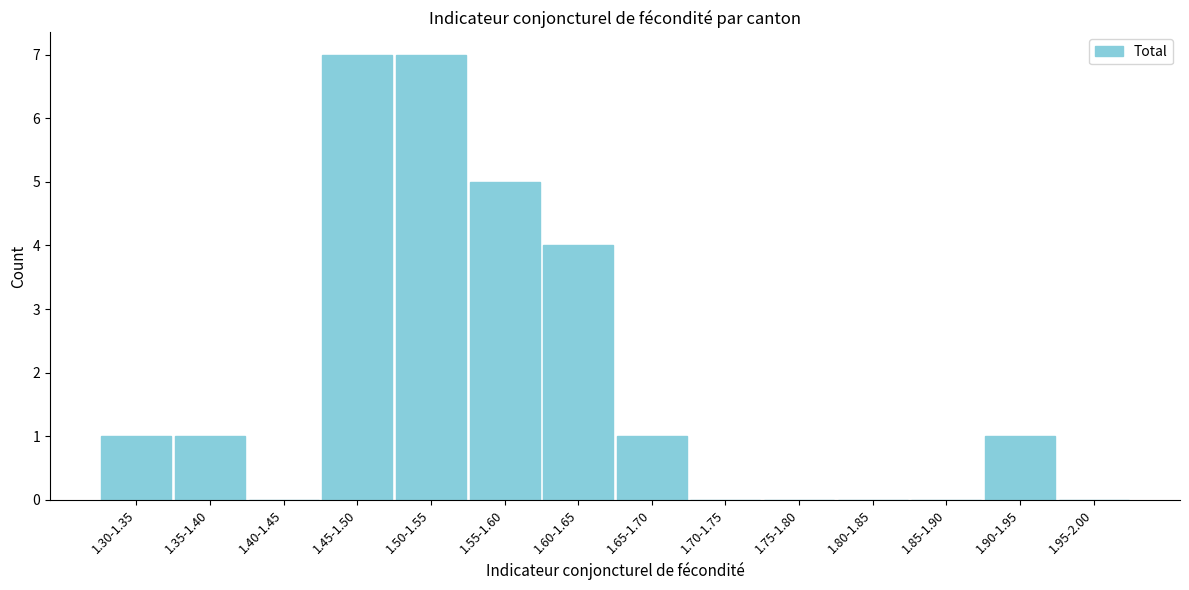

Reading left to right, list all the values displayed in this chart.

1.30-1.35=1	1.35-1.40=1	1.40-1.45=0	1.45-1.50=7	1.50-1.55=7	1.55-1.60=5	1.60-1.65=4	1.65-1.70=1	1.70-1.75=0	1.75-1.80=0	1.80-1.85=0	1.85-1.90=0	1.90-1.95=1	1.95-2.00=0